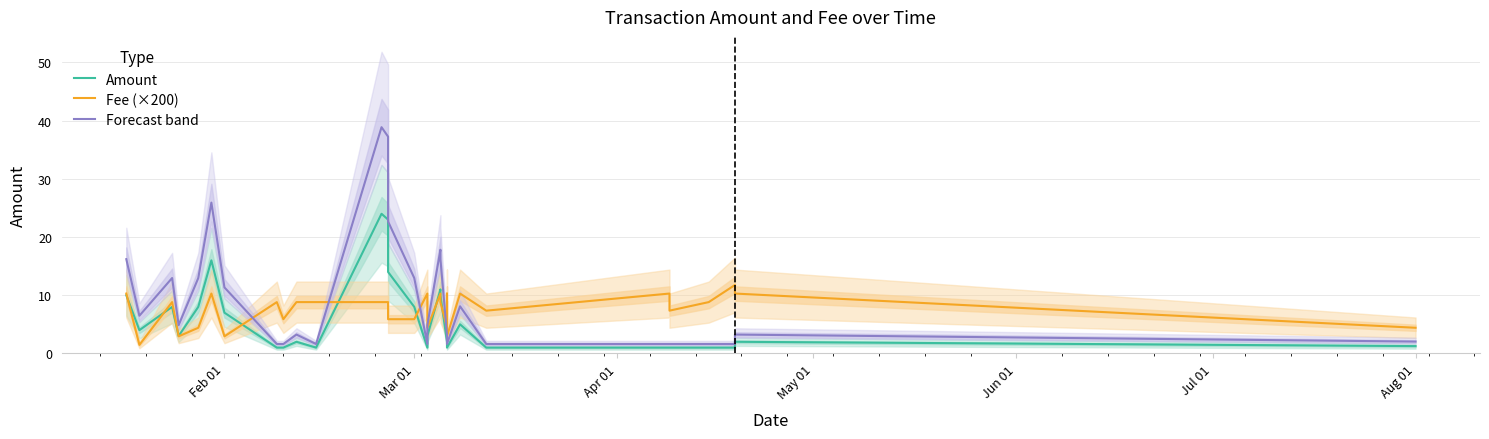

What are all the series names shown in the legend?

Amount, Fee (×200), Forecast band